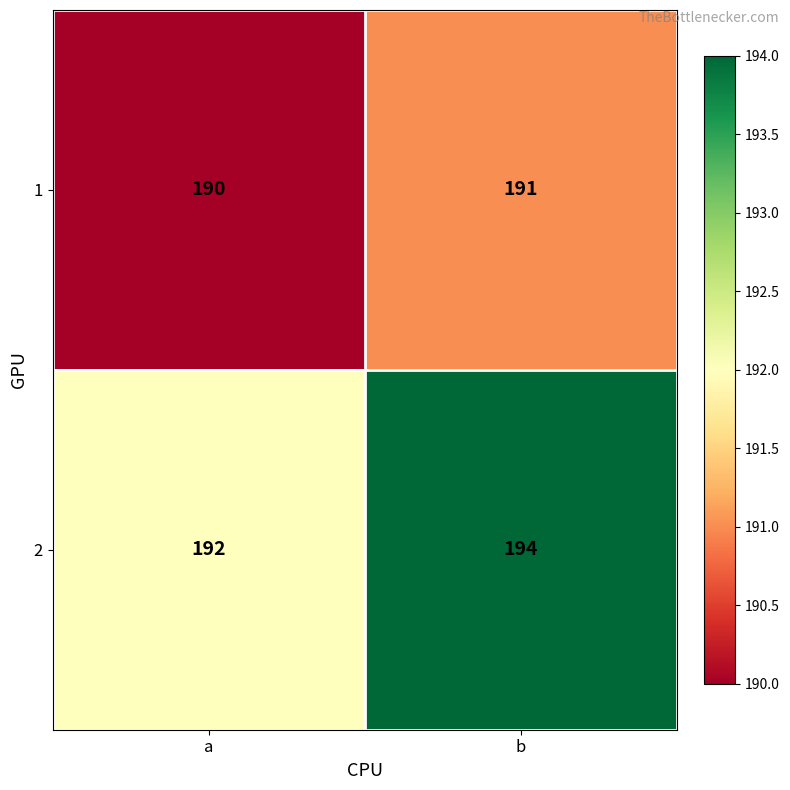

At which category is the sum across all series the highest?

b